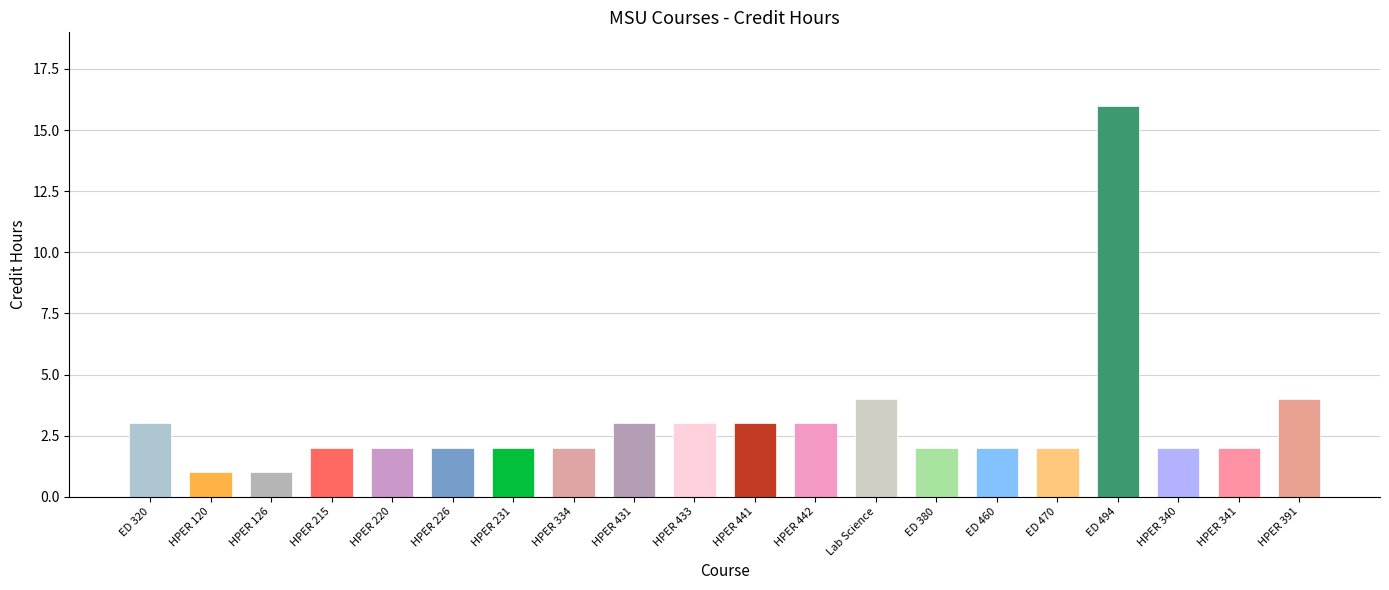

Which category has the lowest value across all series?

HPER 120